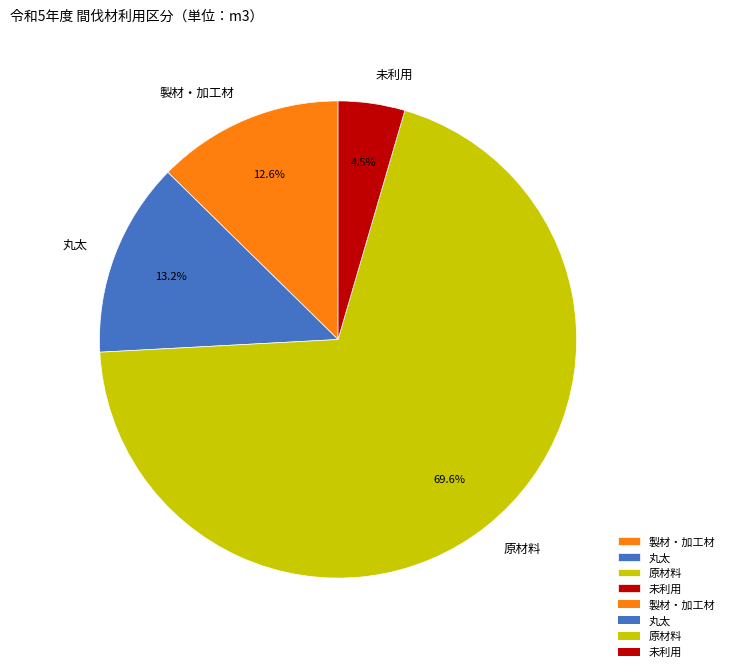

Which slice is the largest?

原材料